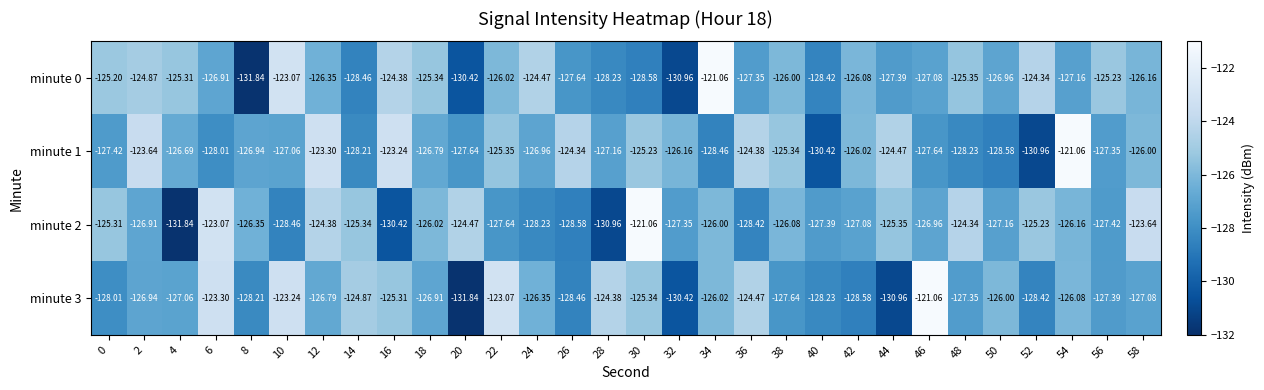

Rank the series at 50 from highest to lowest value.

minute 3, minute 0, minute 2, minute 1